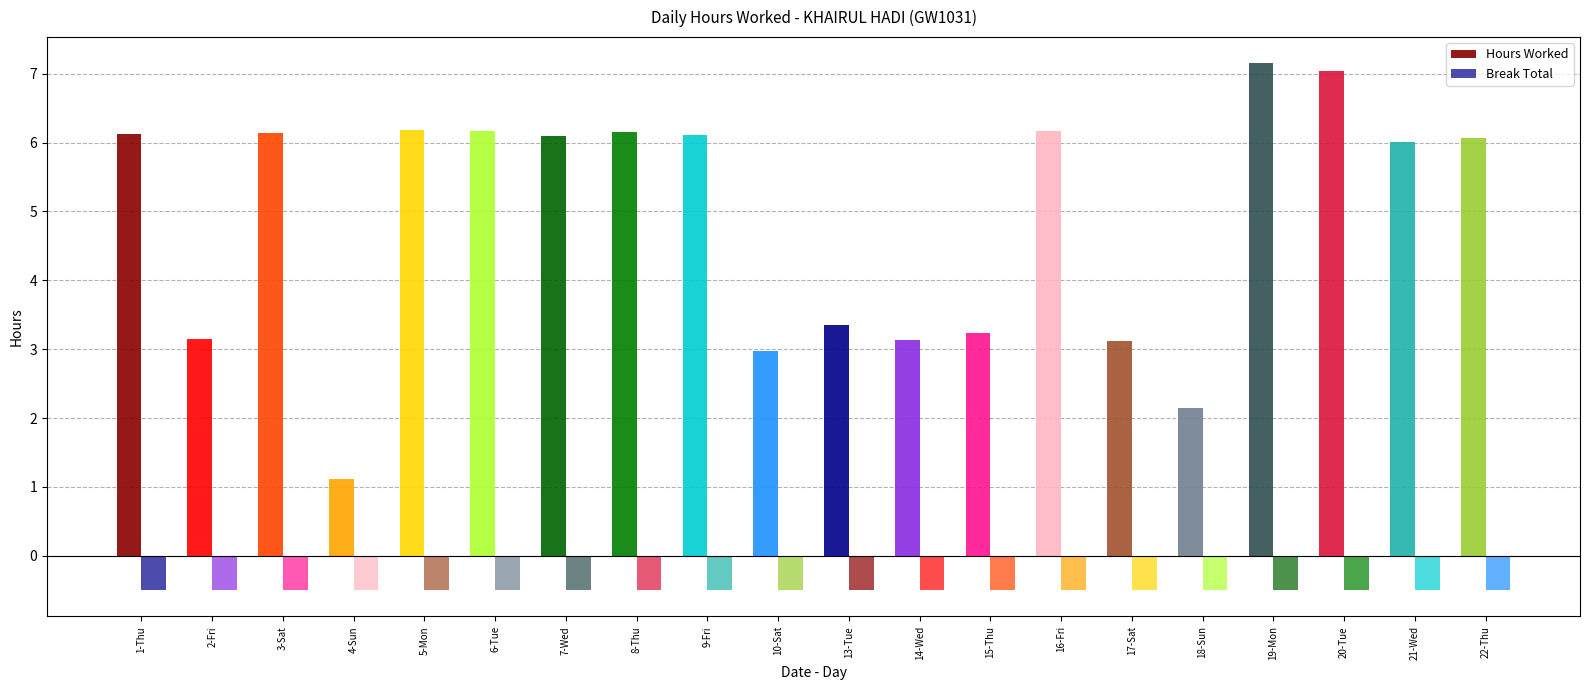

What is the label of the 18th bar from the right?

3-Sat